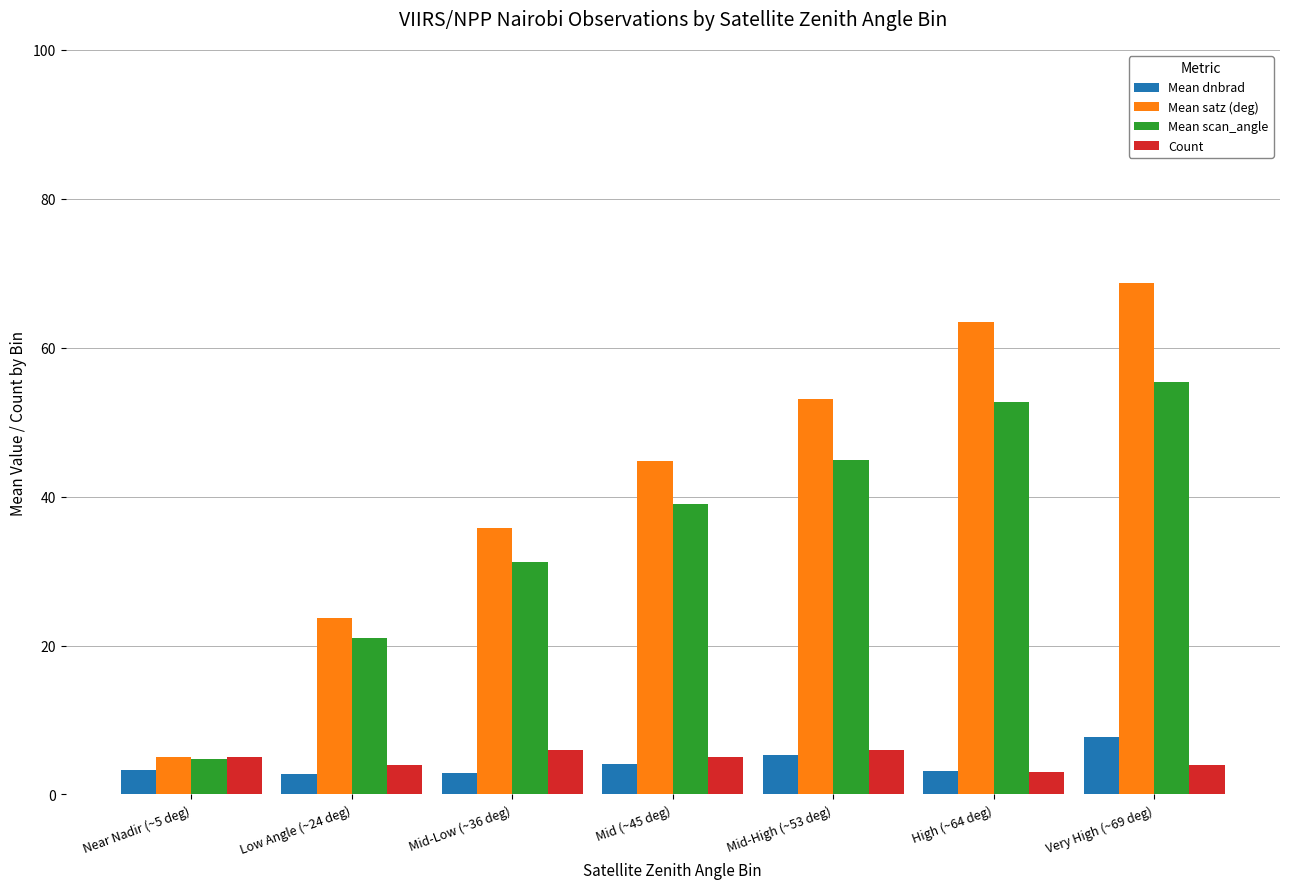

What value does the Mean scan_angle series have at Mid (~45 deg)?

39.1